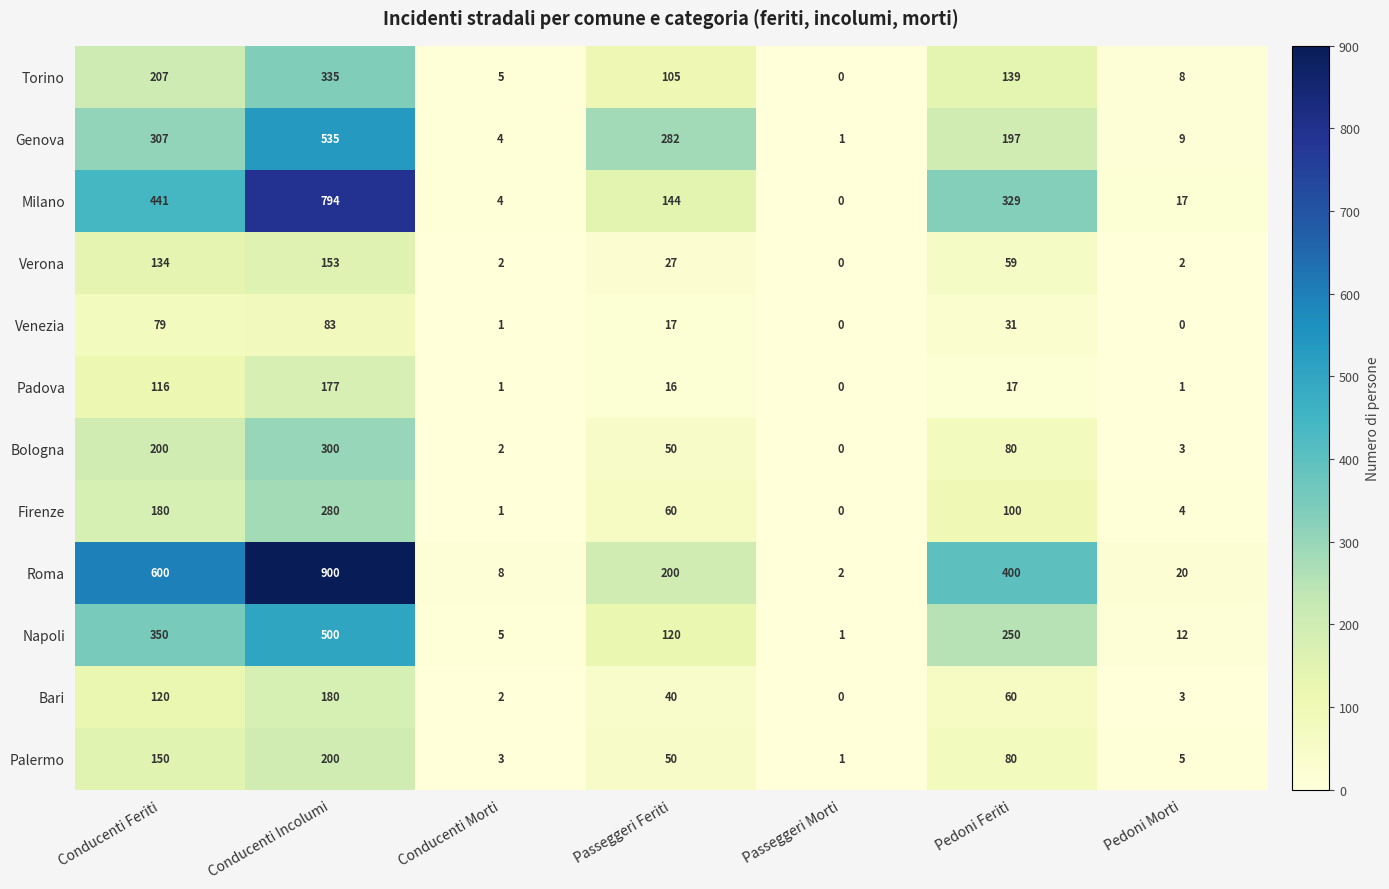

What is the difference between the highest and lowest values at Conducenti Morti?

7